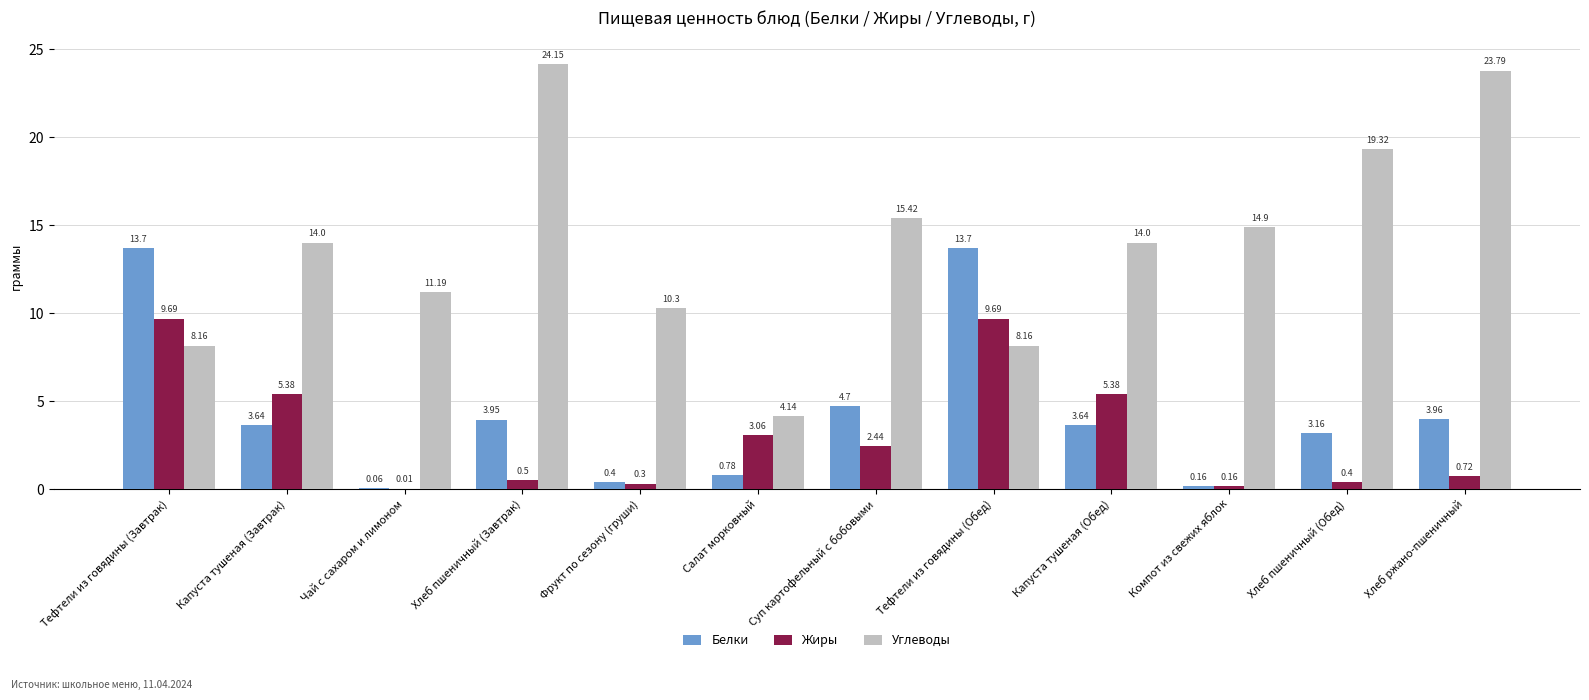

At which label is Жиры closest to 4?

Салат морковный